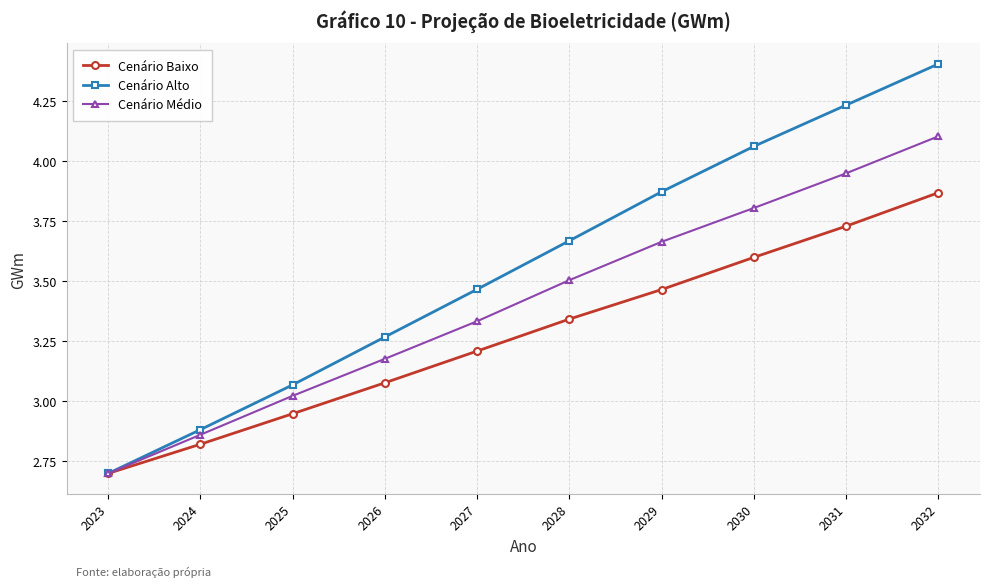

What value does the Cenário Médio series have at 2030?

3.8